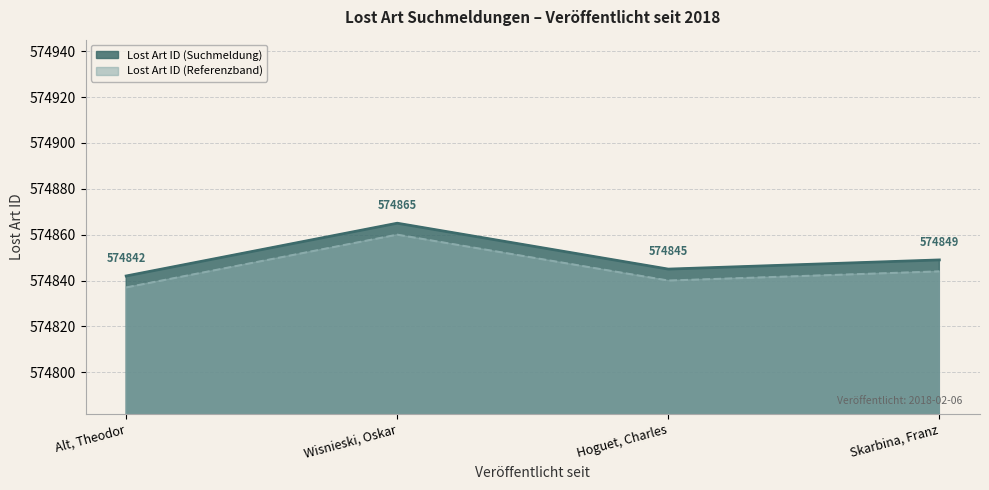

The value of Lost Art ID (Referenzband) at Wisnieski, Oskar is 574860. True or false?

True